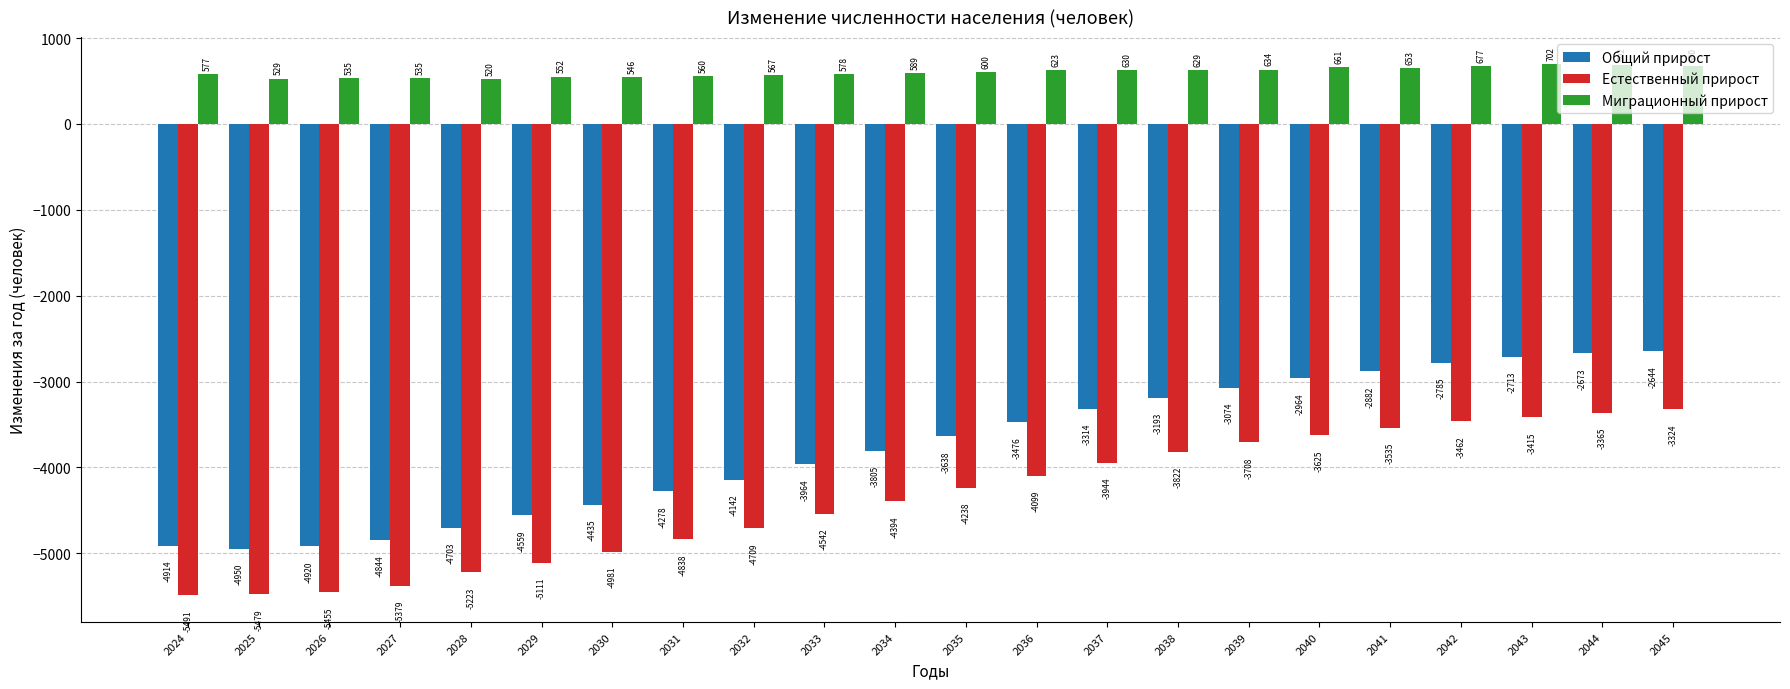

Does the chart contain any negative values?

Yes